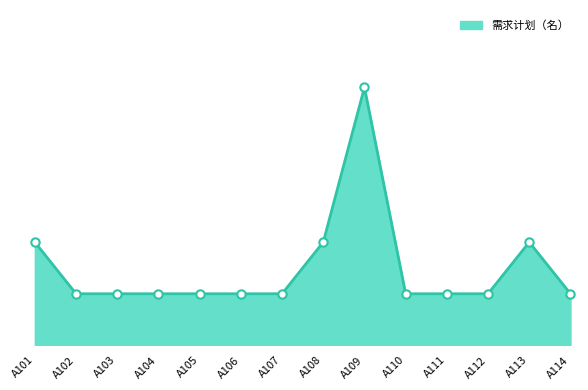

Reading left to right, what are all the values shown in this chart?

2	1	1	1	1	1	1	2	5	1	1	1	2	1